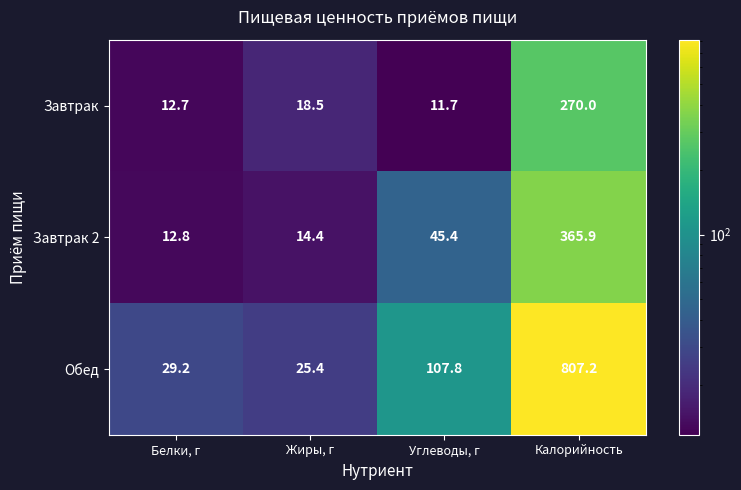

True or false: Обед has a value of 156.1 at Углеводы, г.

False